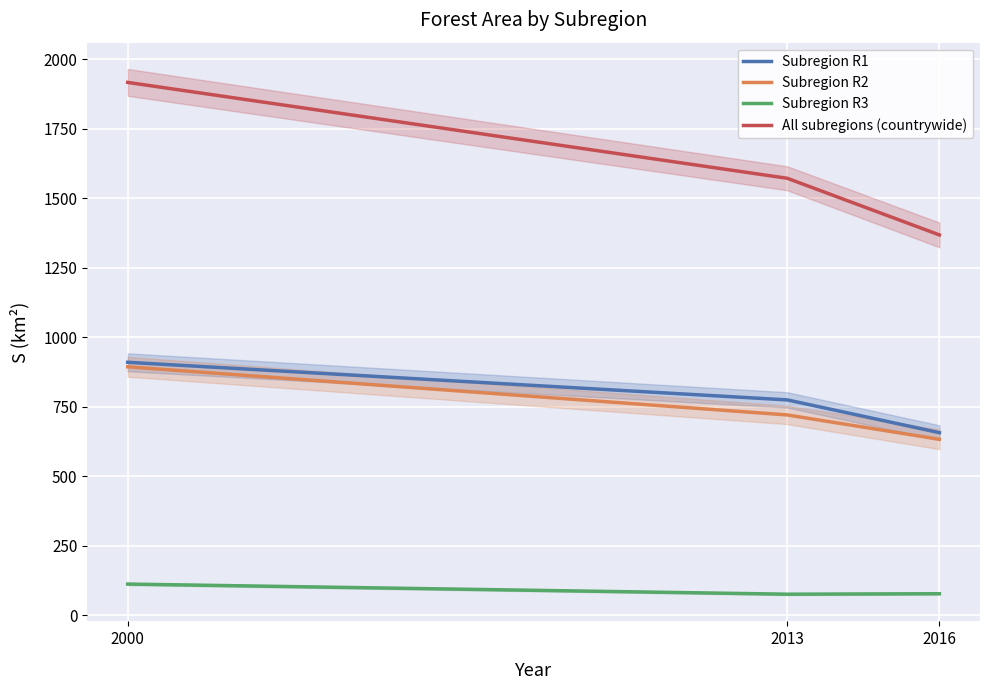

List the series in order of their peak value, lowest first.

Subregion R3, Subregion R2, Subregion R1, All subregions (countrywide)